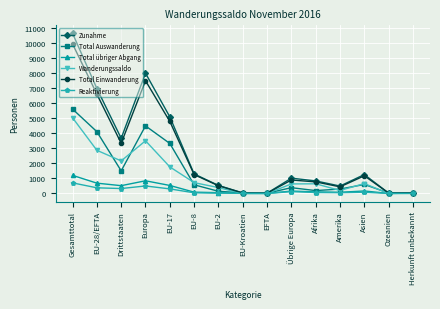

The Zunahme series shows 1472 at Afrika. True or false?

False